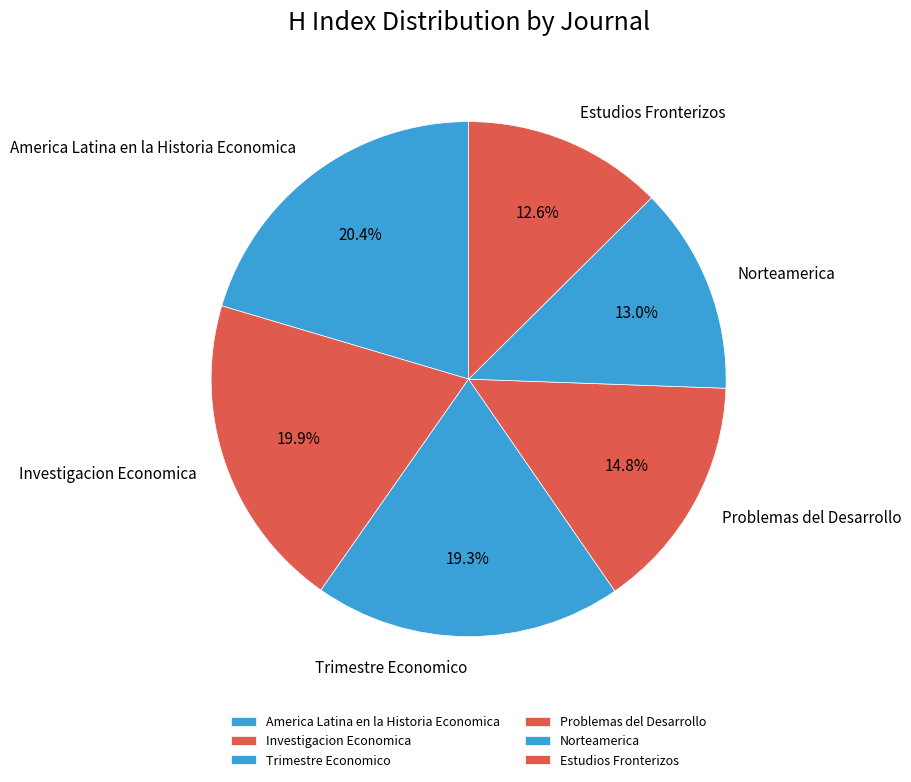

What is the largest slice in the pie chart?

America Latina en la Historia Economica